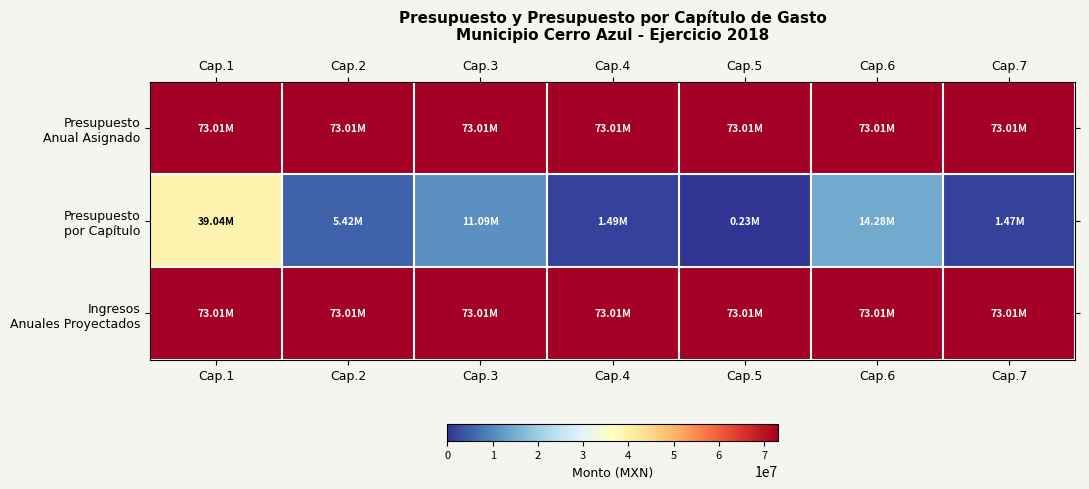

What is the maximum value shown in the chart?

73012429.2